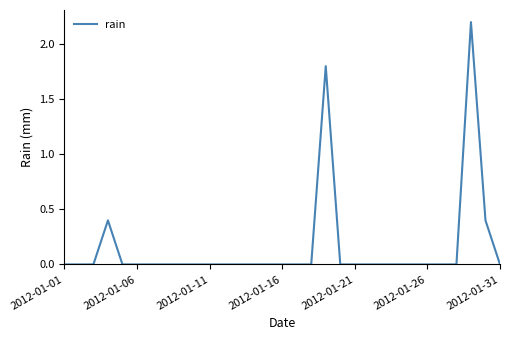

What is the maximum value shown in the chart?

2.2